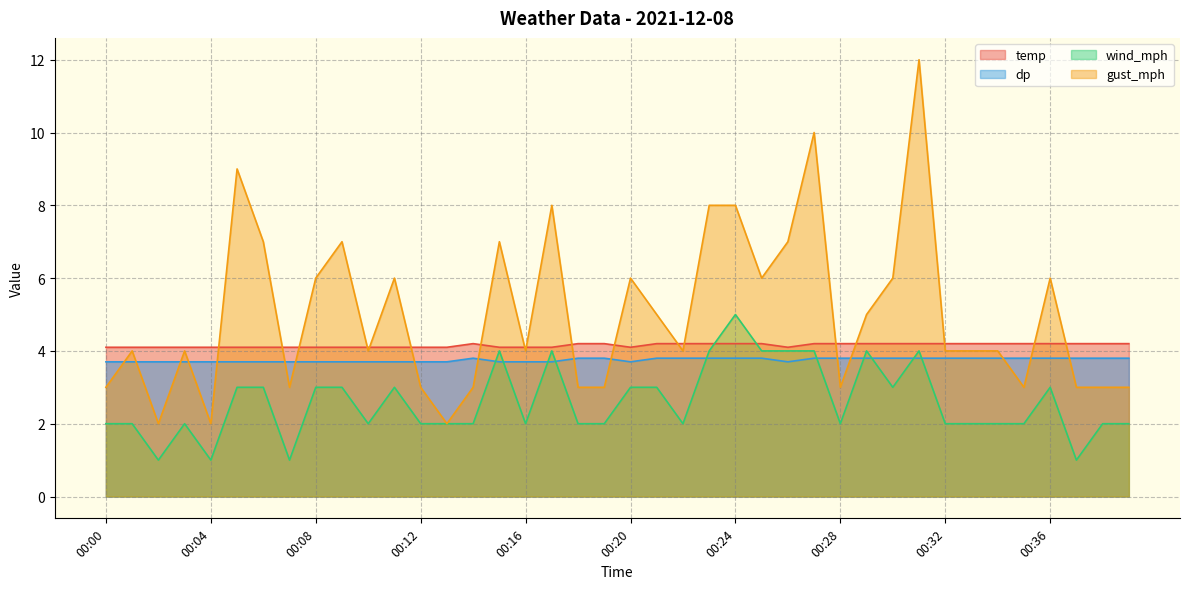

True or false: gust_mph has a value of 1.1 at 00:16.

False